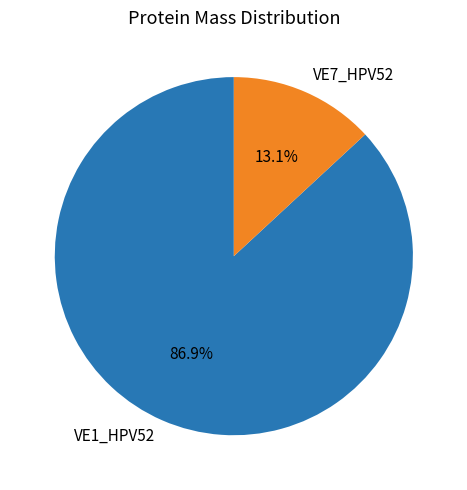

To the nearest percent, what percentage of the pie is VE7_HPV52?

13%